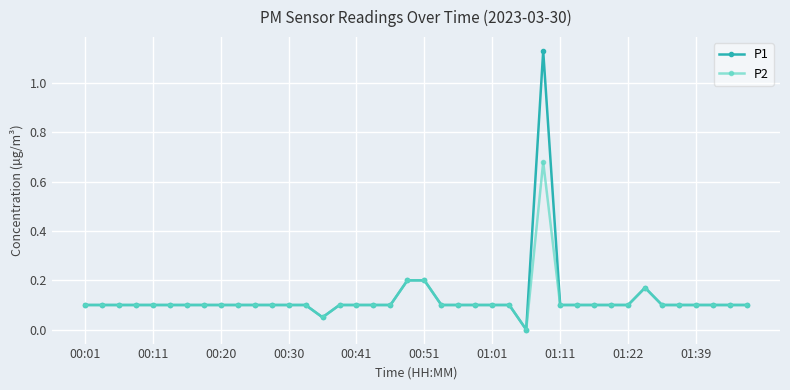

List the series in order of their peak value, highest first.

P1, P2